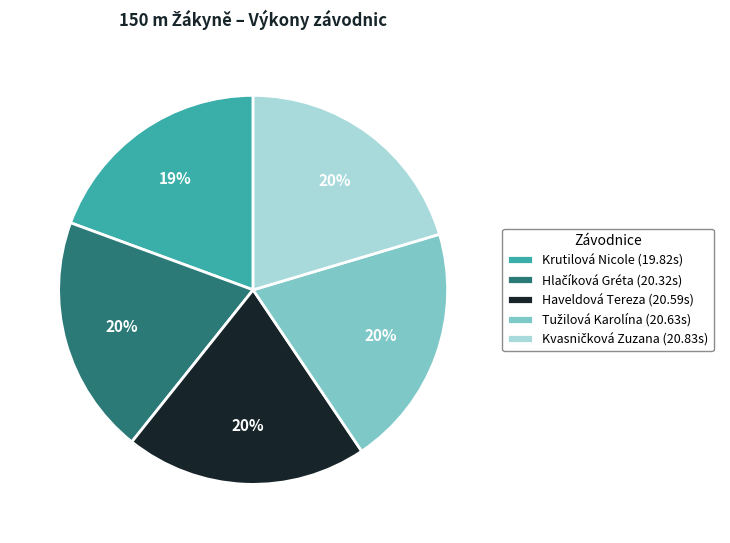

To the nearest percent, what is the difference between the largest and smallest slice percentages?

1%